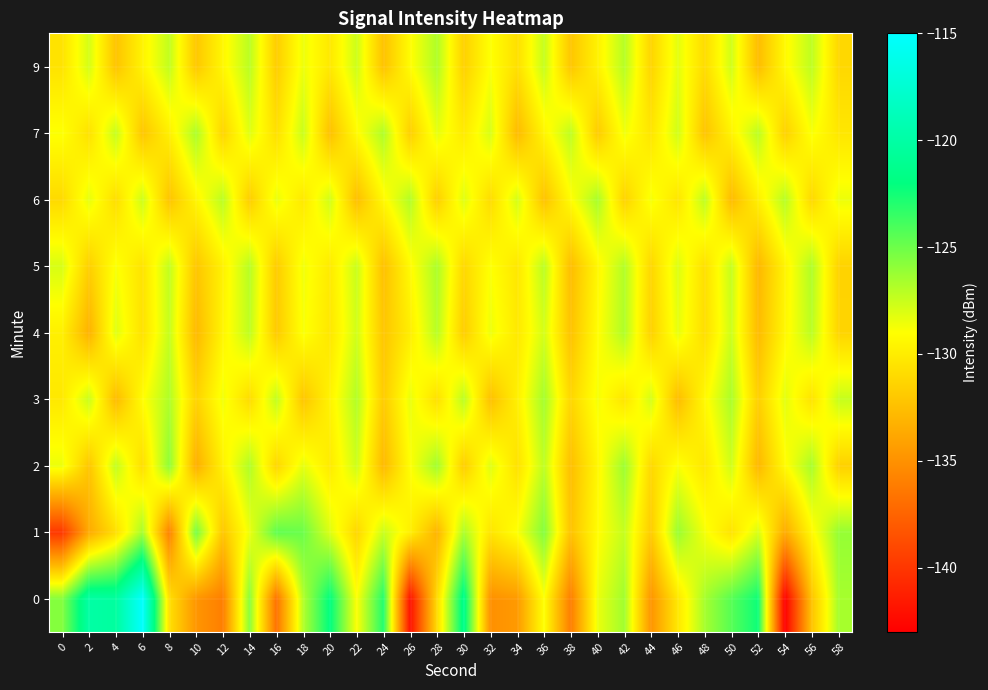

What is the spread (max minus min) of values at 26?

15.2